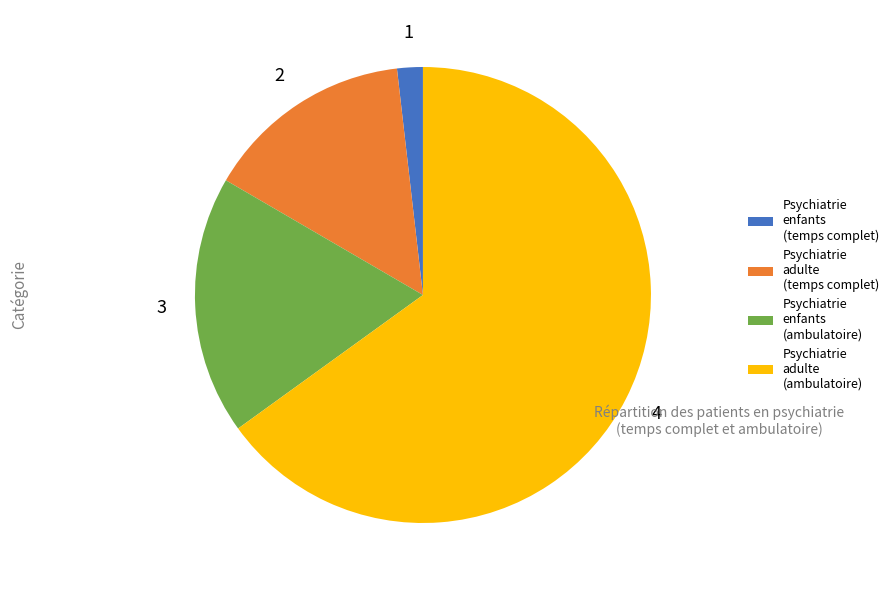

What is the largest slice in the pie chart?

Psychiatrie adulte (ambulatoire)